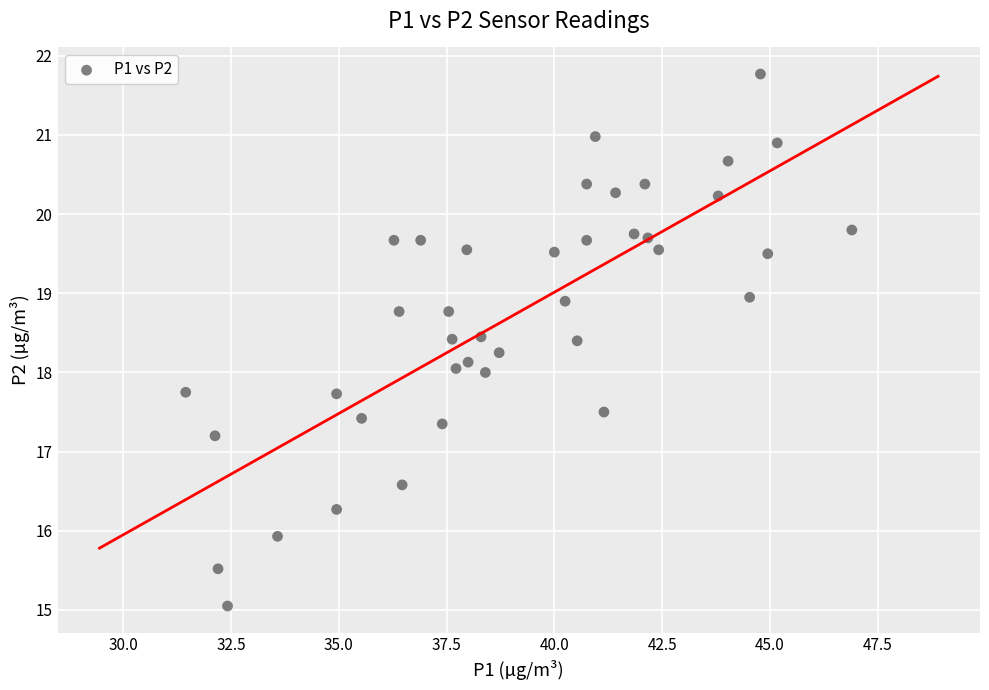

What is the range of X values (max minus min)?

15.4